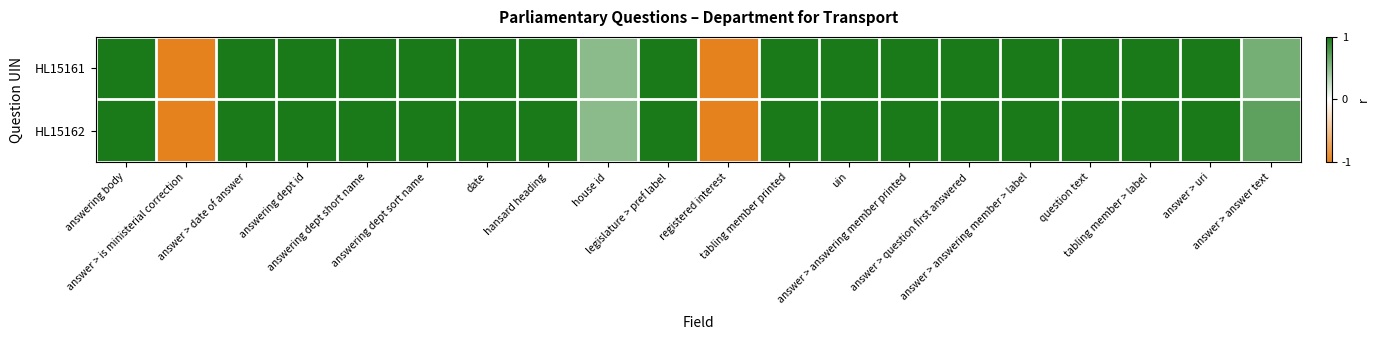

At which category is the sum across all series the highest?

answering body